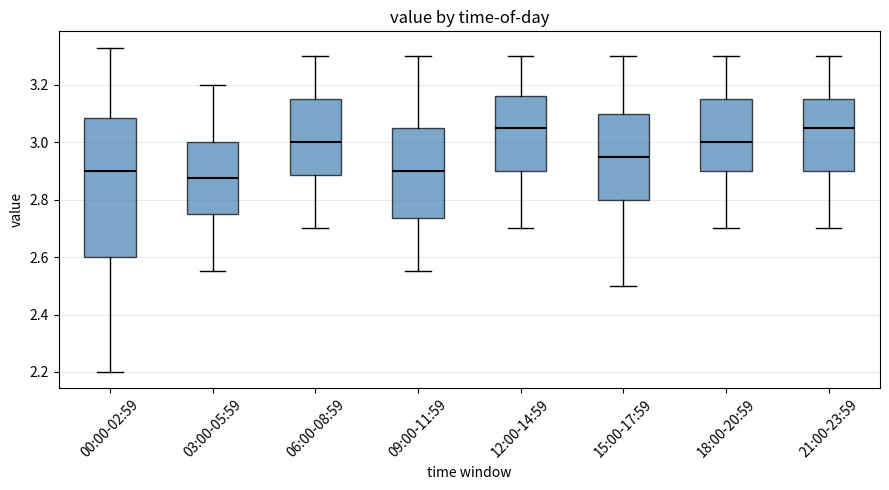

Reading left to right, transcribe this box plot: for each box, give where its median line is, the range the box spans, and where its two whiskers end, as read against the y-axis. The values are not printed on the chart, so give them approximately, as read against the axis.

00:00-02:59: median 2.90, box 2.60 to 3.08, whiskers 2.20 to 3.34
03:00-05:59: median 2.88, box 2.76 to 3.00, whiskers 2.56 to 3.20
06:00-08:59: median 3.00, box 2.88 to 3.16, whiskers 2.70 to 3.30
09:00-11:59: median 2.90, box 2.74 to 3.06, whiskers 2.56 to 3.30
12:00-14:59: median 3.06, box 2.90 to 3.16, whiskers 2.70 to 3.30
15:00-17:59: median 2.96, box 2.80 to 3.10, whiskers 2.50 to 3.30
18:00-20:59: median 3.00, box 2.90 to 3.16, whiskers 2.70 to 3.30
21:00-23:59: median 3.06, box 2.90 to 3.16, whiskers 2.70 to 3.30